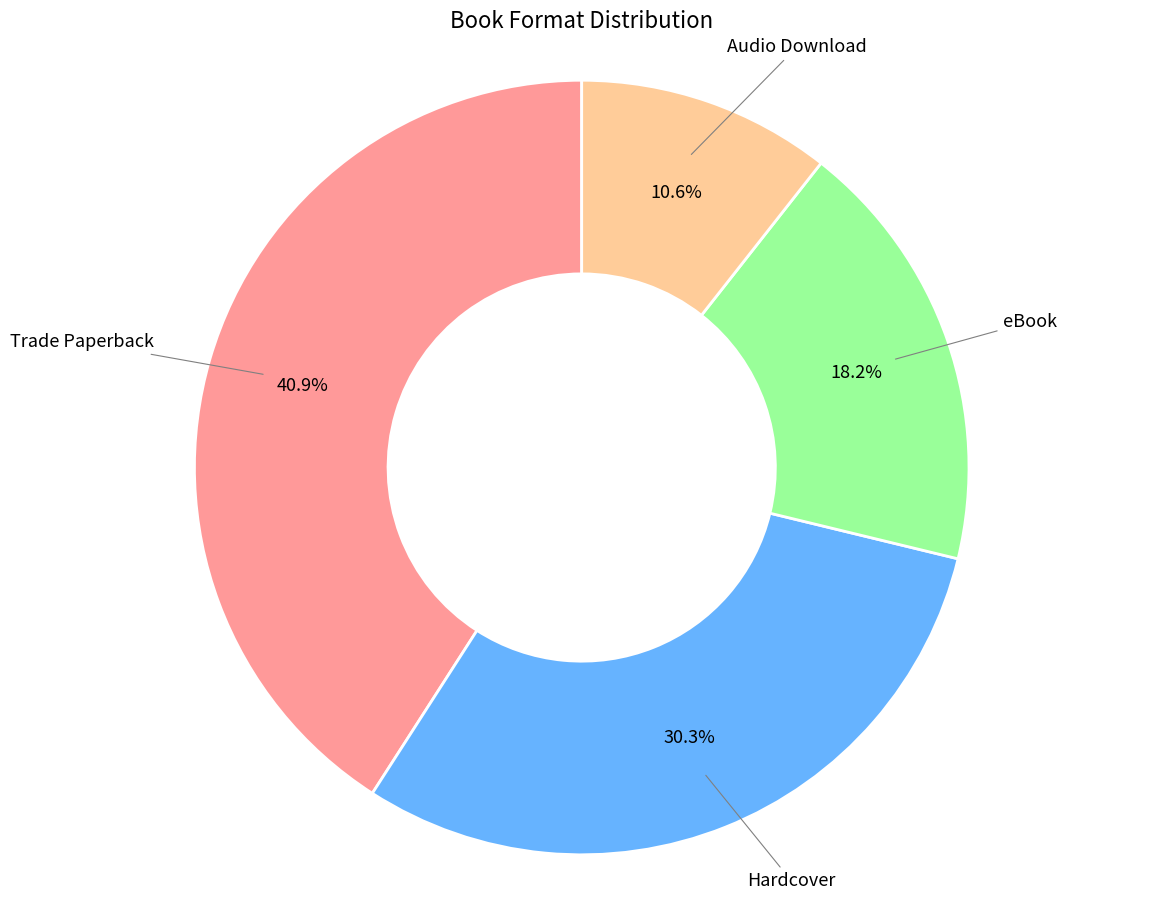

Is there a majority slice in this chart?

No